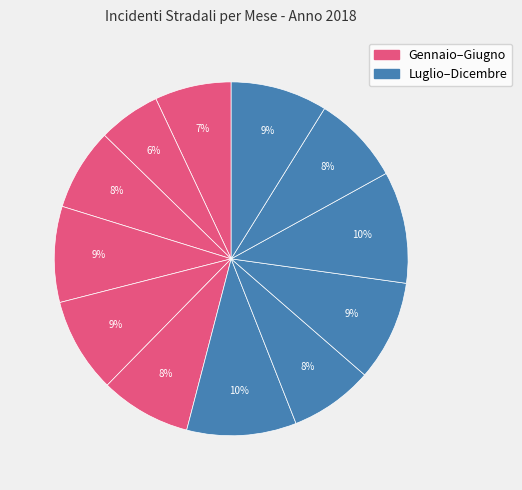

How many segments does this pie chart have?

12